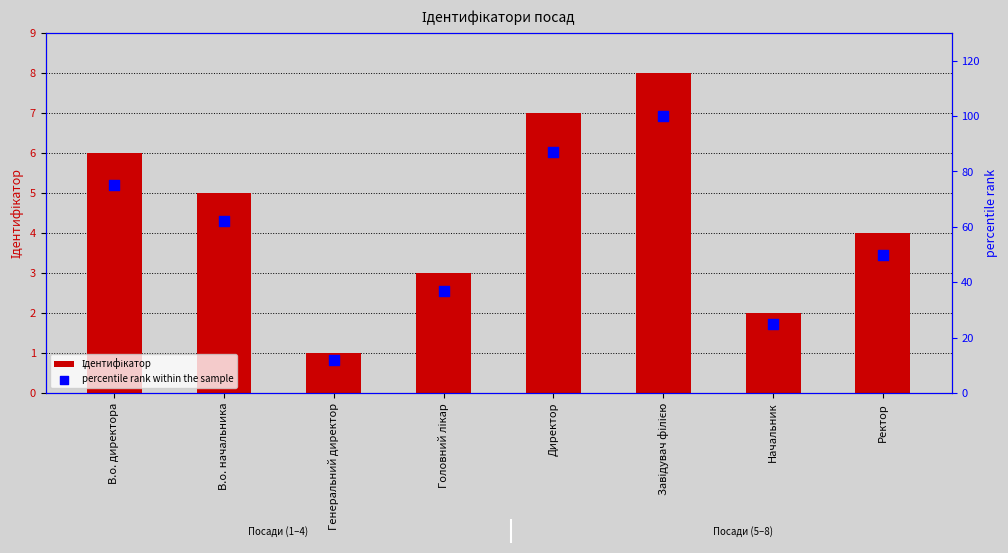

At how many categories does at least one series exceed 89?

1